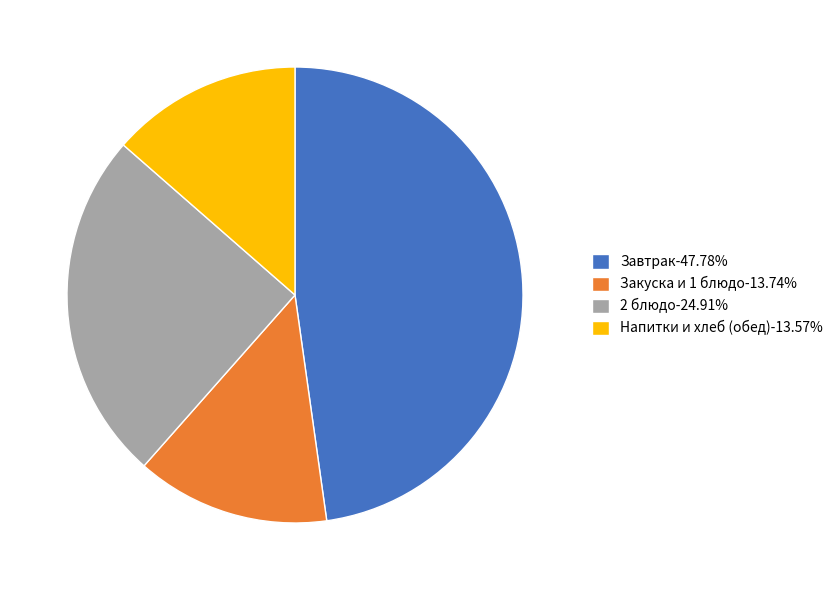

Combined, do Закуска и 1 блюдо-13.74% and Напитки и хлеб (обед)-13.57% account for over 50%?

No